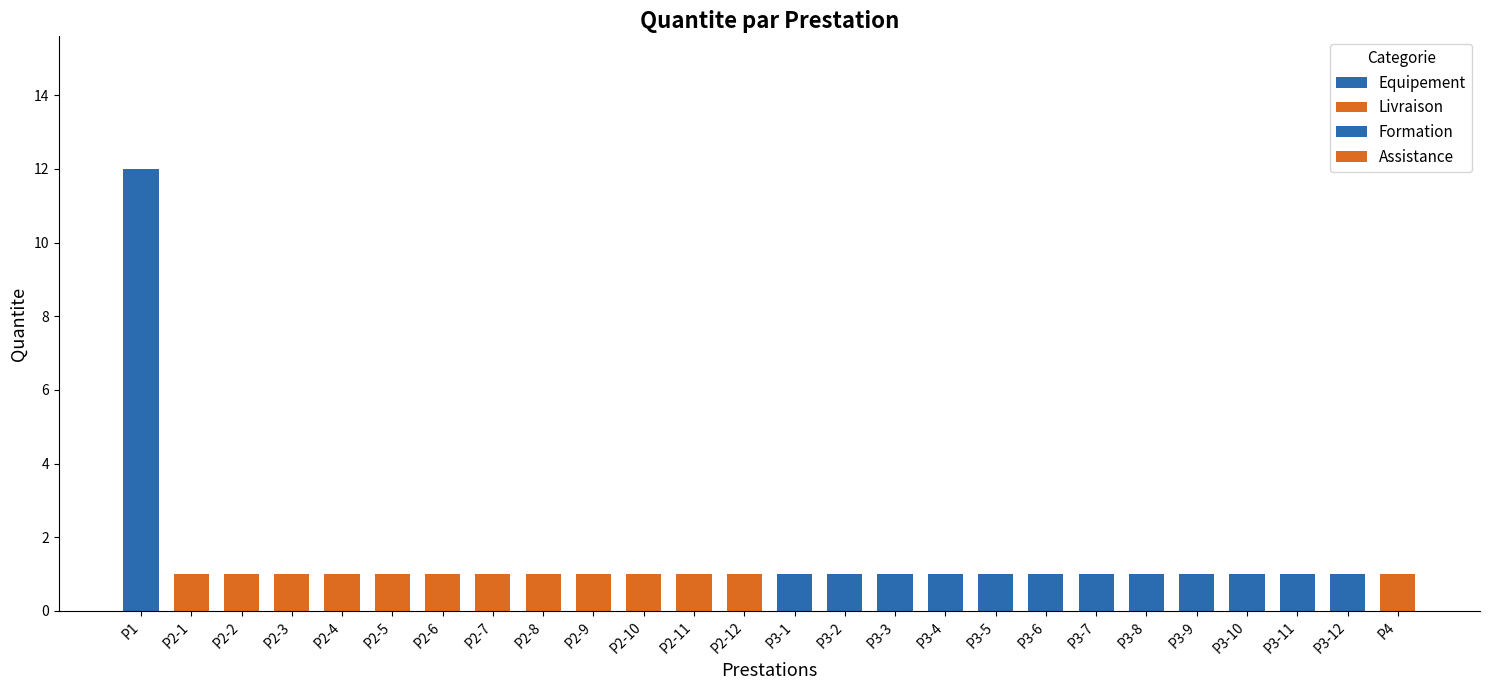

True or false: Quantite has a value of 2 at P3-1.

False